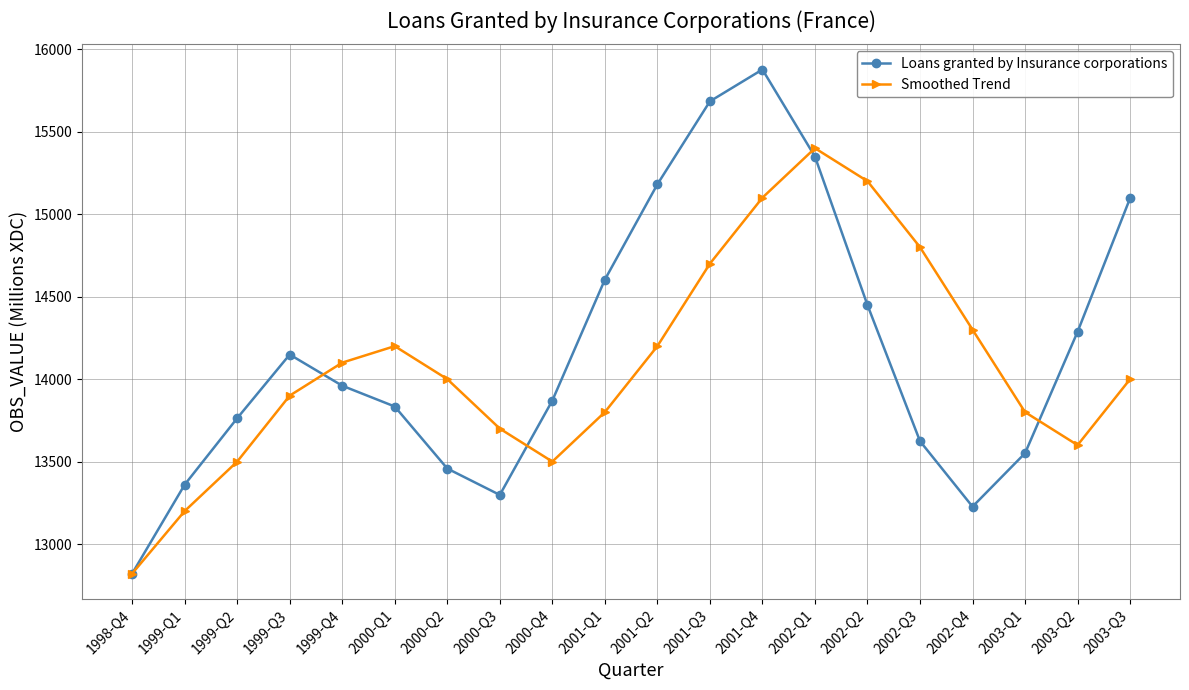

What are all the series names shown in the legend?

Loans granted by Insurance corporations, Smoothed Trend